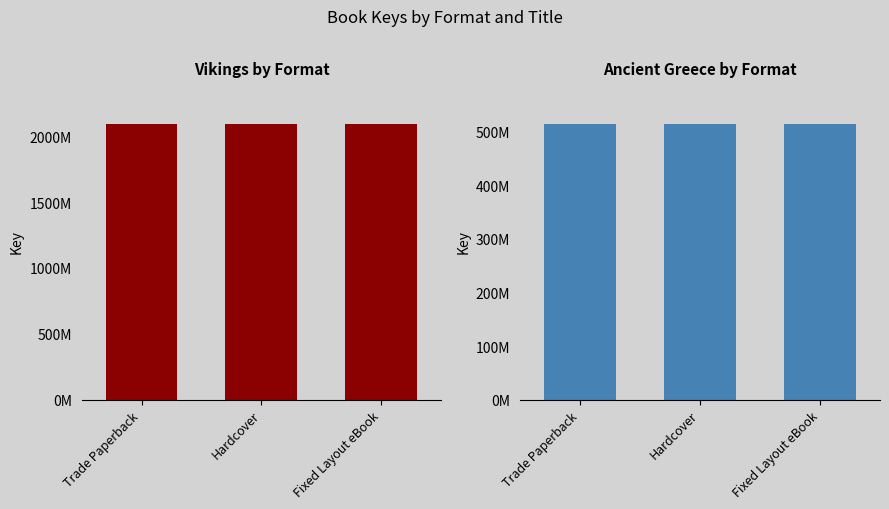

True or false: Ancient Greece has a value of 514558839 at Fixed Layout eBook.

True